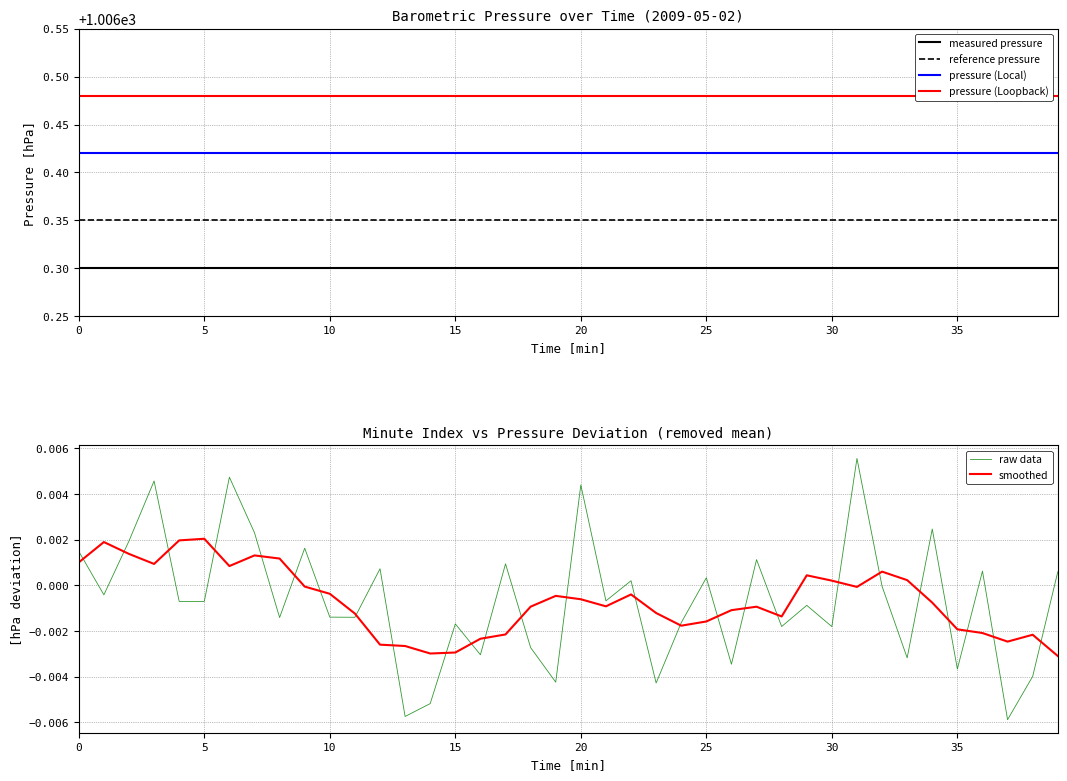

The value of smoothed at 35 is 0.0. True or false?

False